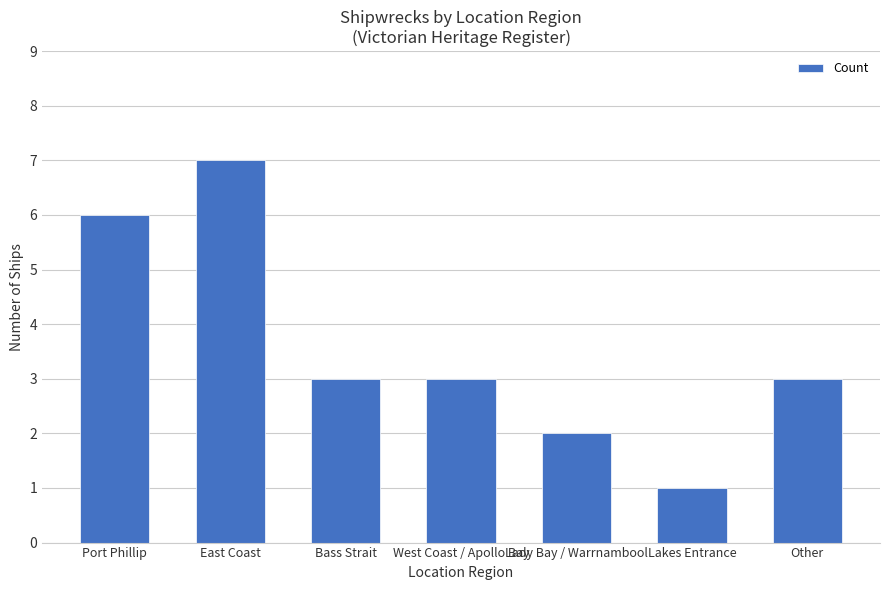

Does the chart contain stacked bars?

No